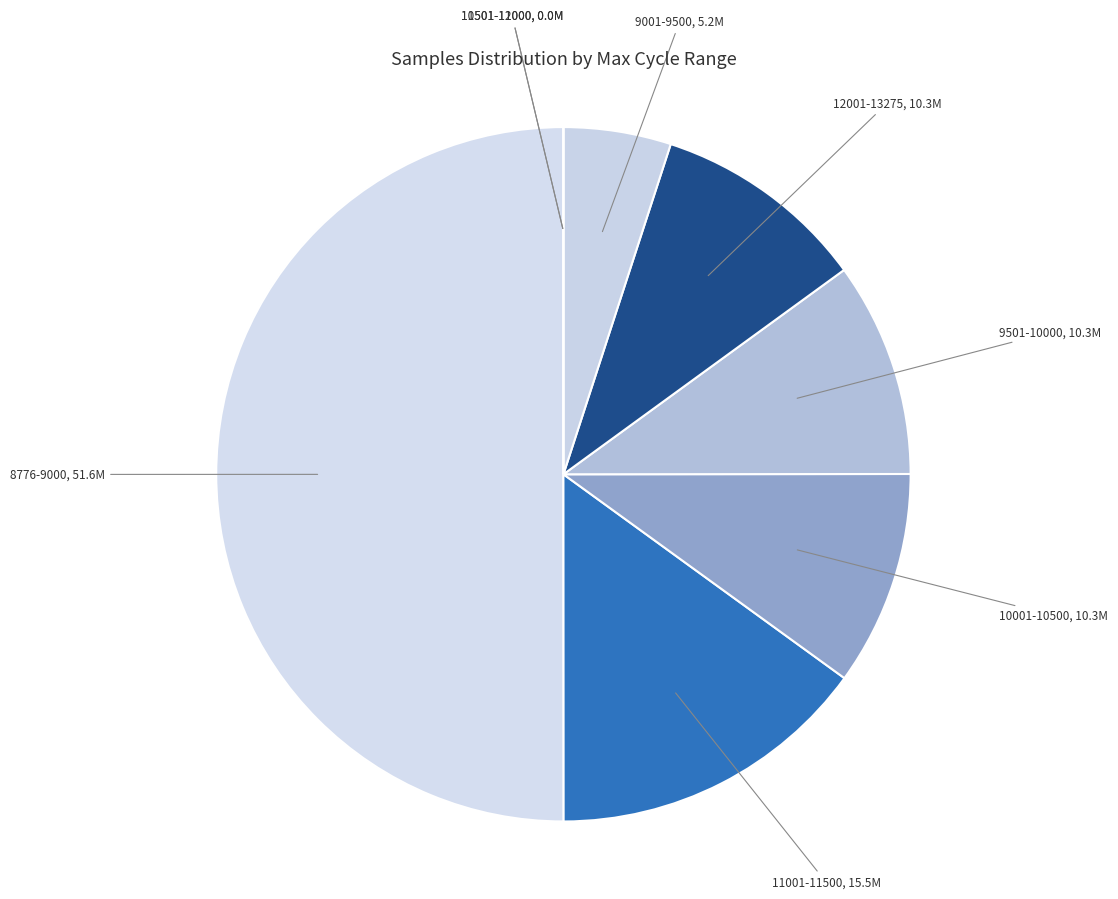

The 9501-10000 slice represents 10% of the pie. True or false?

True